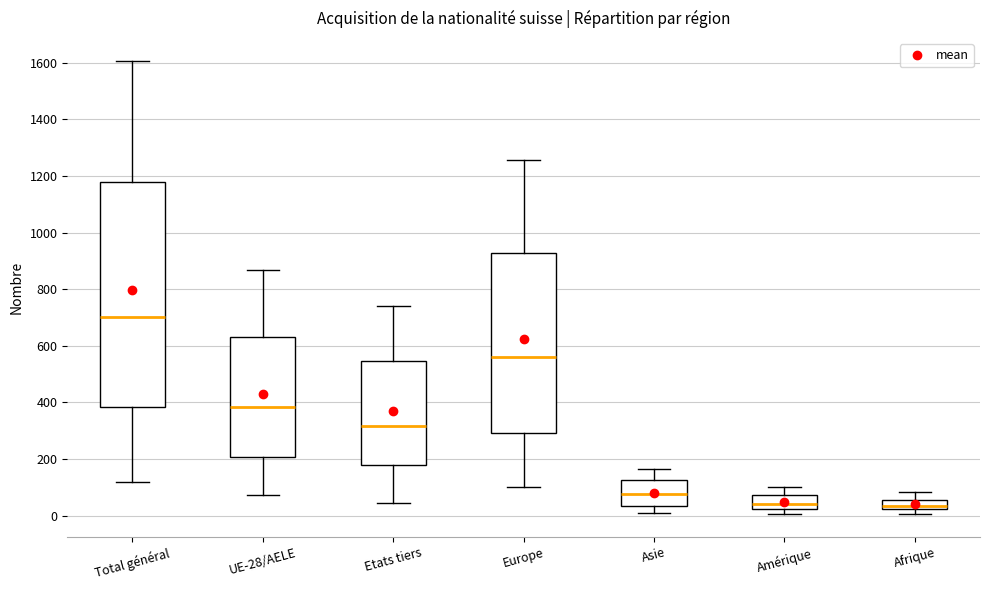

Where does the lower whisker of the box for Total général end on the y-axis? The values are not printed on the chart, so give them approximately, as read against the axis.

120